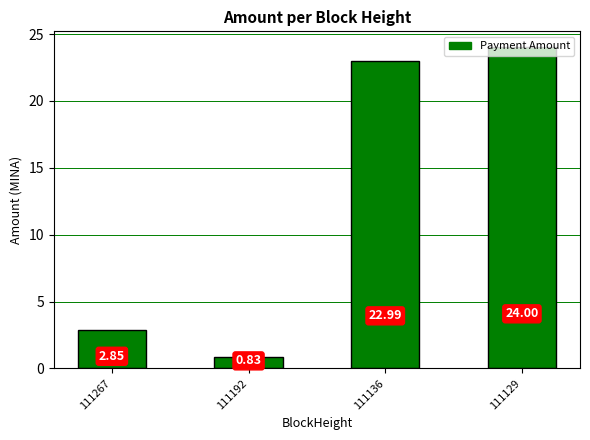

What is the change in value from 111192 to 111129?

+23.2